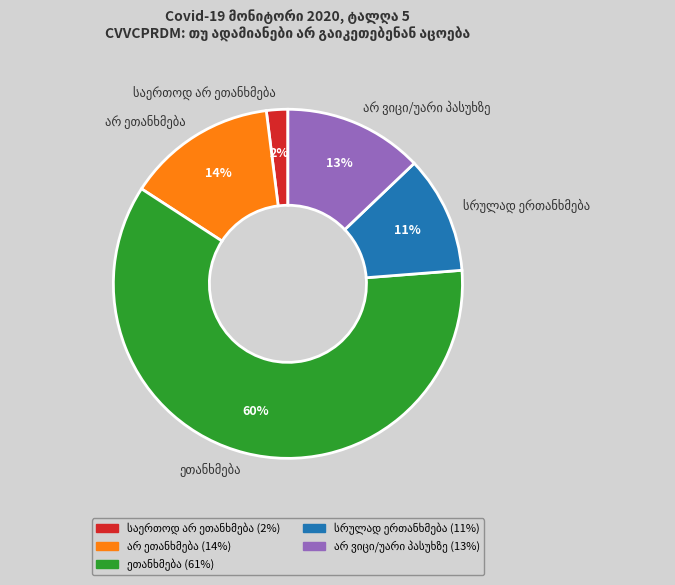

Is there any slice that represents more than half of the pie?

Yes